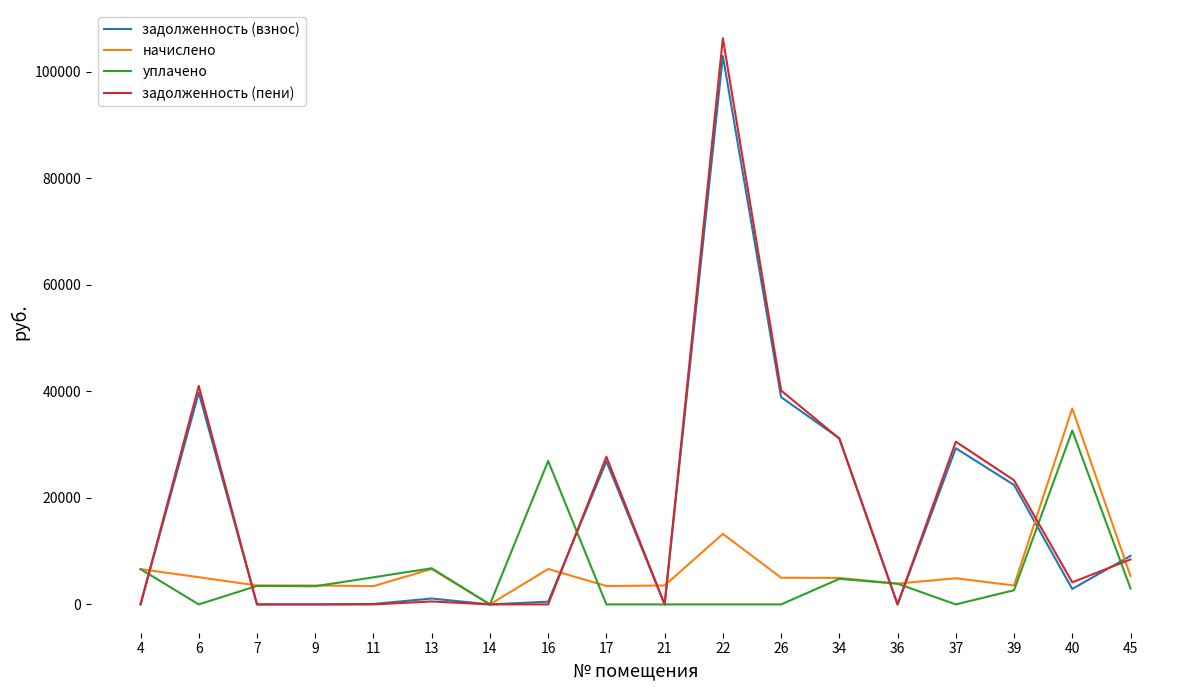

Which series ends up on top after the final intersection of задолженность (взнос) and задолженность (пени)?

задолженность (взнос)